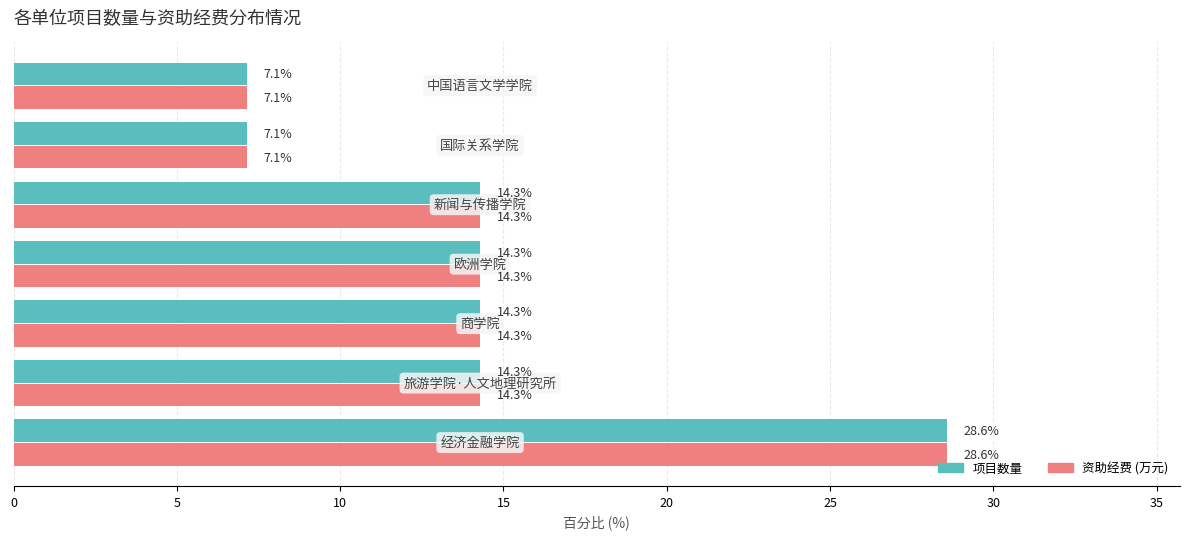

How many data points in 项目数量 are less than 14?

2